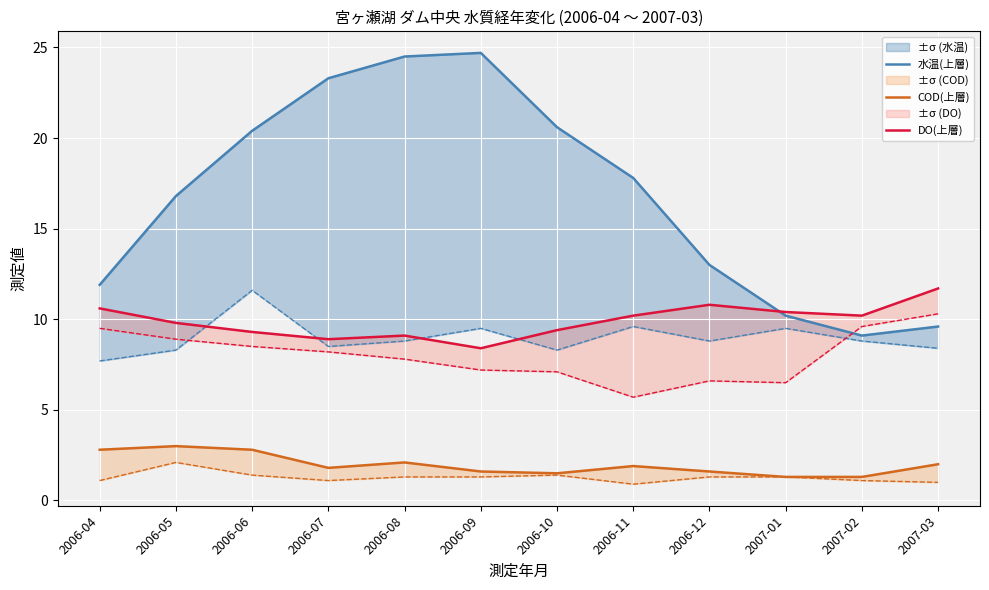

How many intersections are there between 水温(上層) and DO(上層)?

1